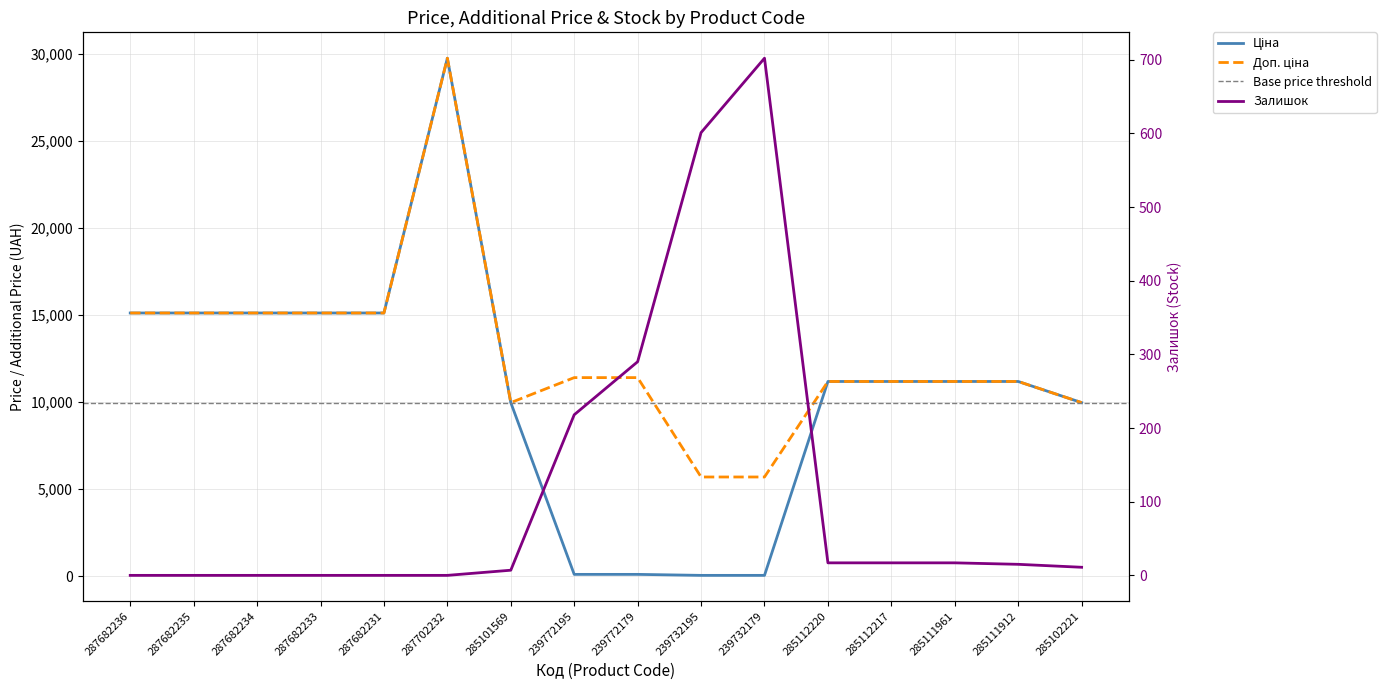

The value of Доп. ціна at 285111912 is 11188.2. True or false?

True